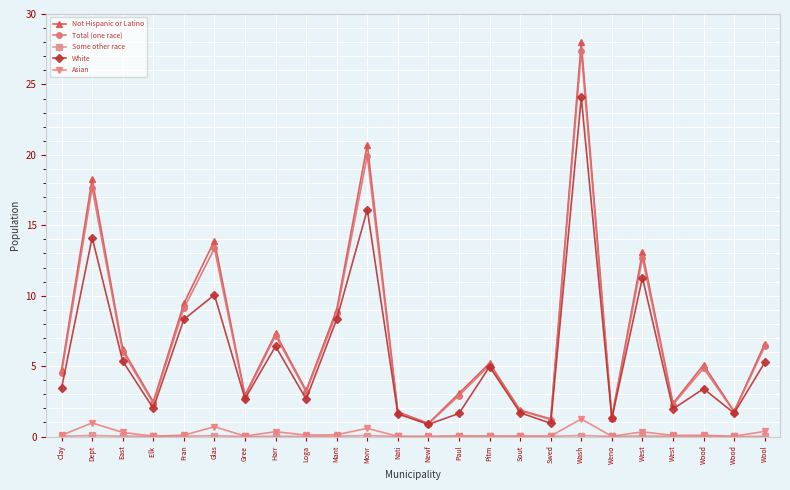

How many lines are shown in the chart?

5